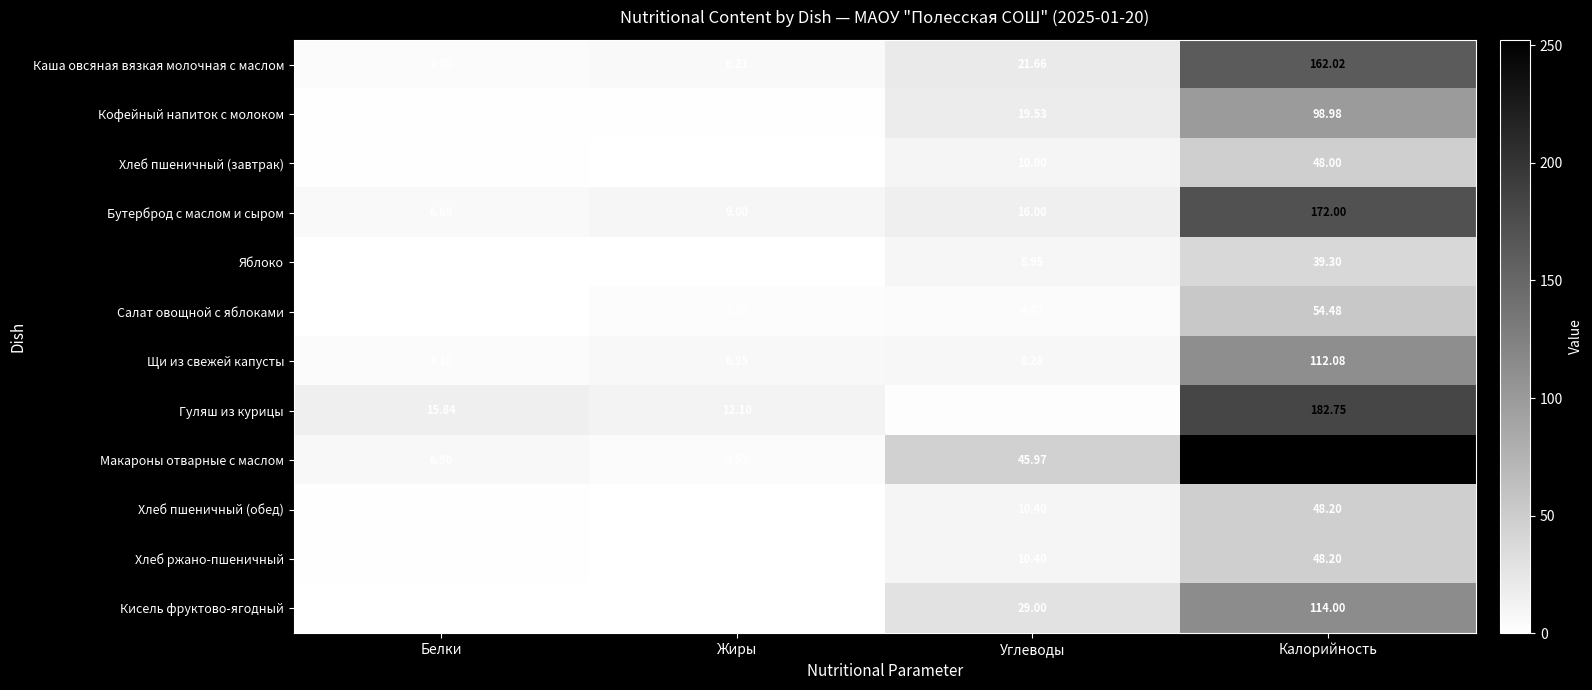

At how many categories does at least one series exceed 9?

4